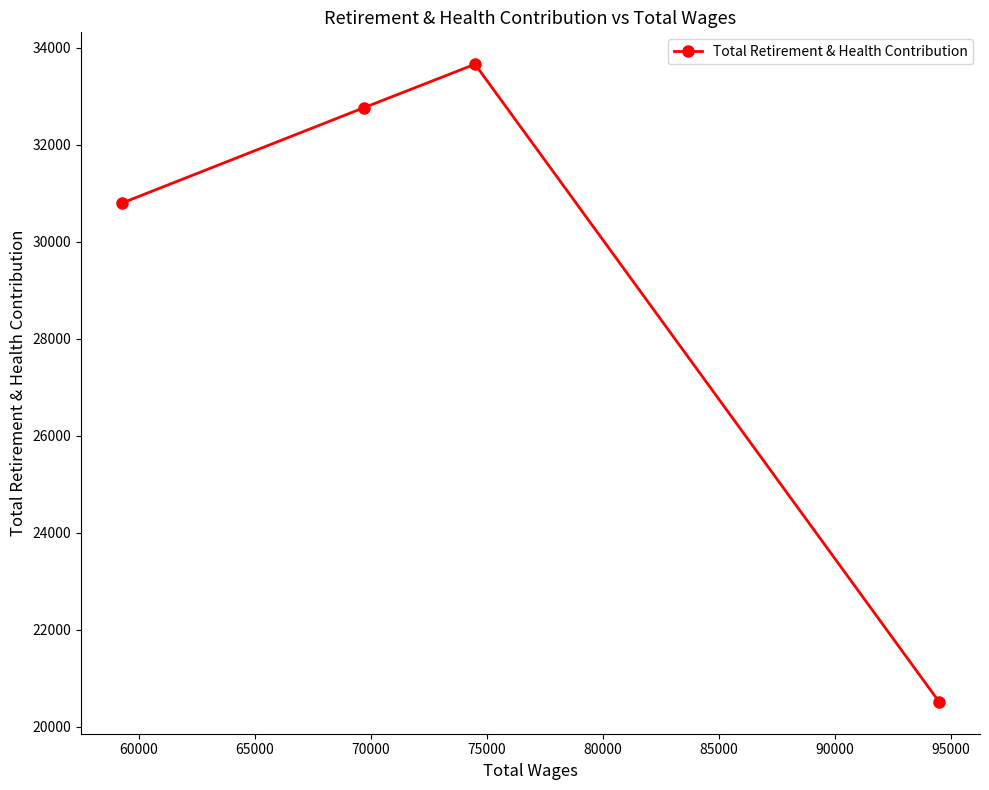

What is the minimum value shown in the chart?

20518